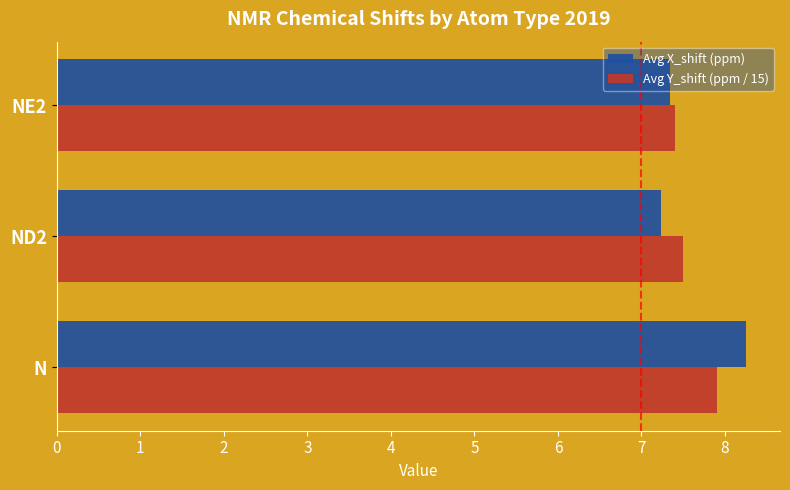

At which category is the sum across all series the highest?

N